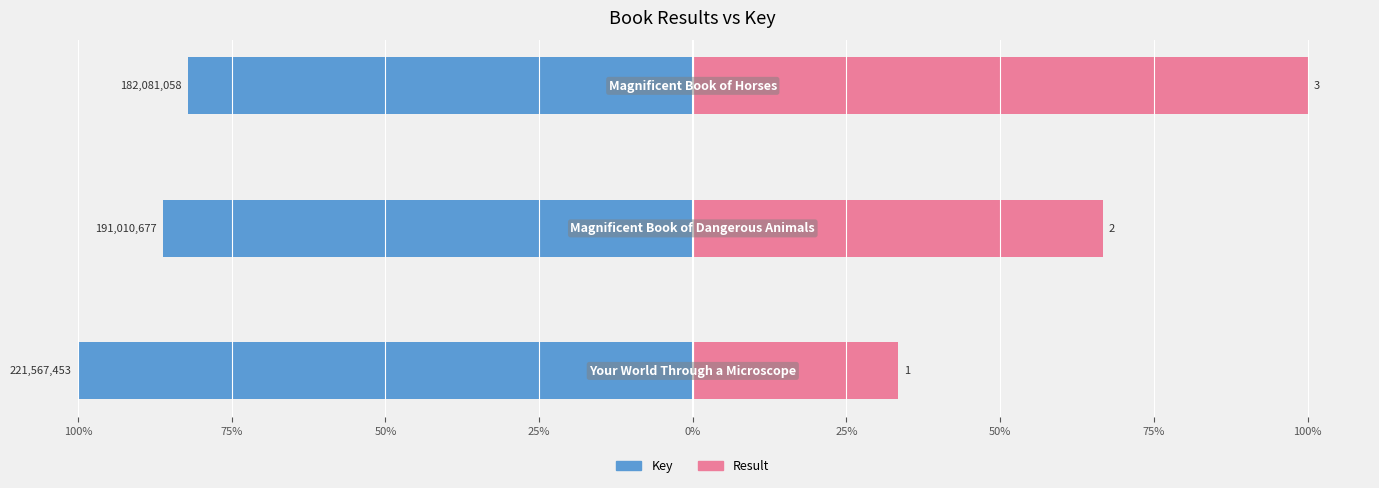

The Key series shows -86.2 at 100%. True or false?

True